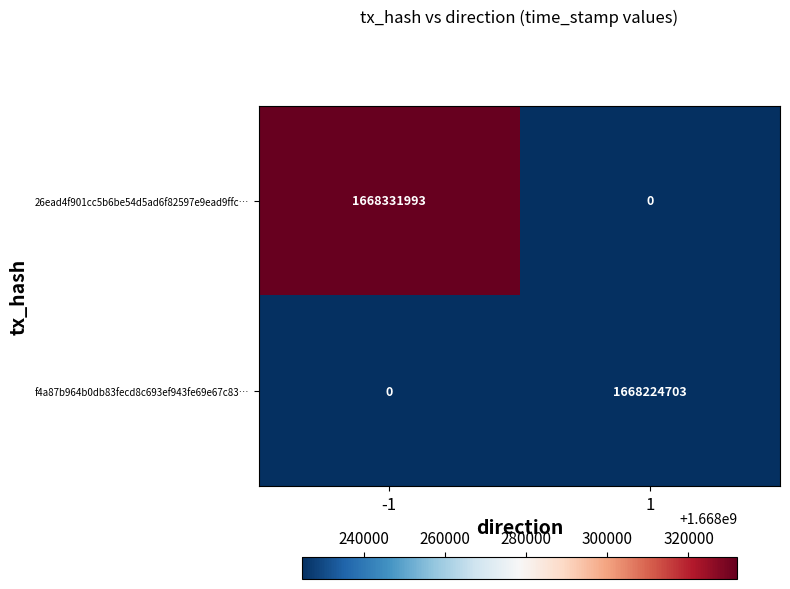

At -1, list the series in order from smallest to largest.

f4a87b964b0db83fecd8c693ef943fe69e67c83…, 26ead4f901cc5b6be54d5ad6f82597e9ead9ffc…